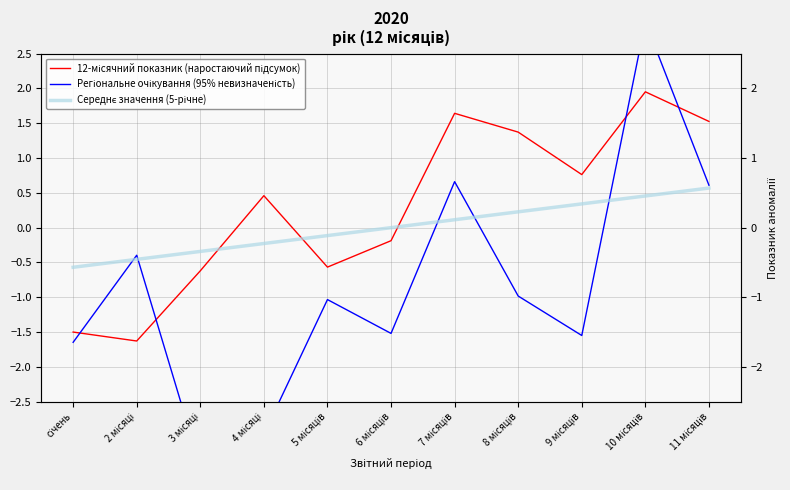

What is the difference between the maximum and minimum values in the 12-місячний показник (наростаючий підсумок) series?

3.6